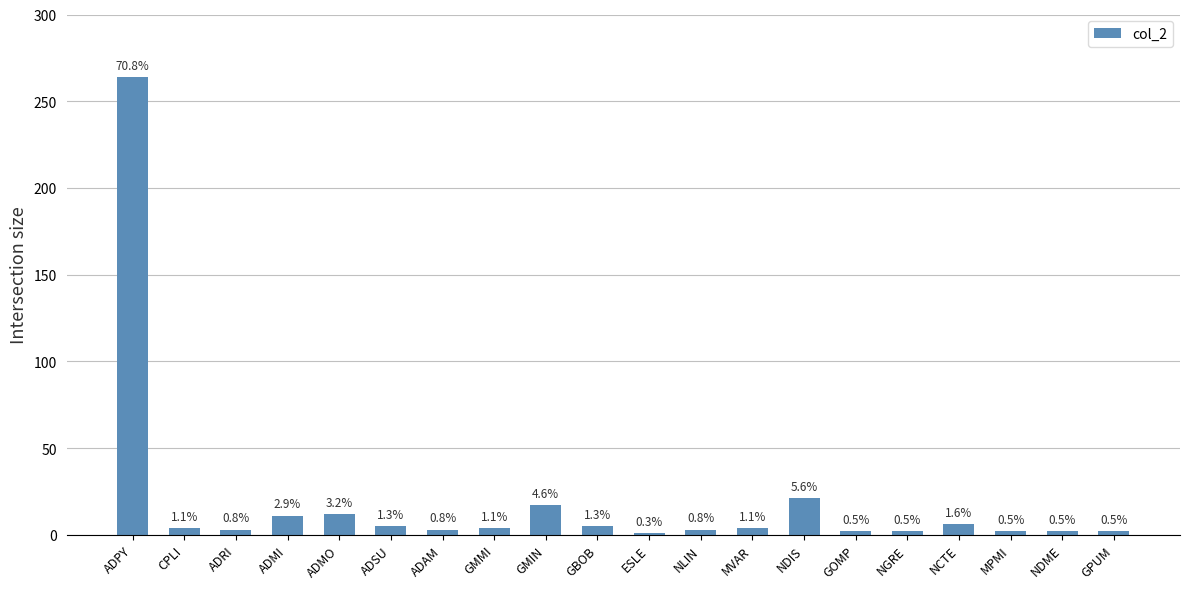

What is the difference between the values at ADRI and CPLI?

1